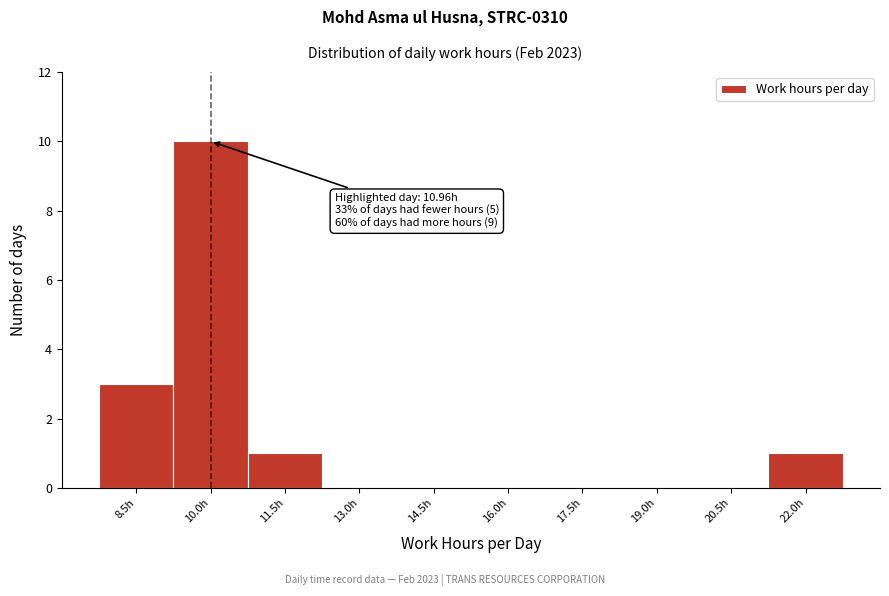

Reading right to left, transcribe all the data shown in this chart.

22.0h=1	20.5h=0	19.0h=0	17.5h=0	16.0h=0	14.5h=0	13.0h=0	11.5h=1	10.0h=10	8.5h=3